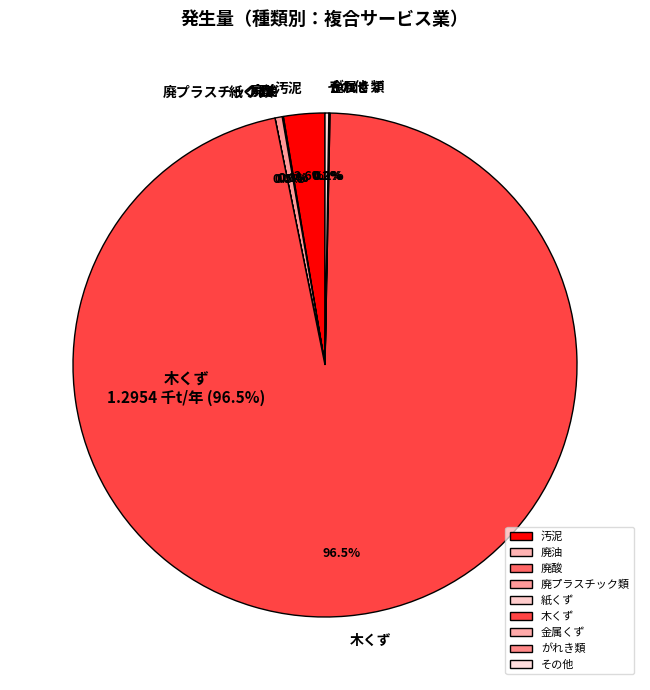

Does 木くず represent more than half of the total?

Yes